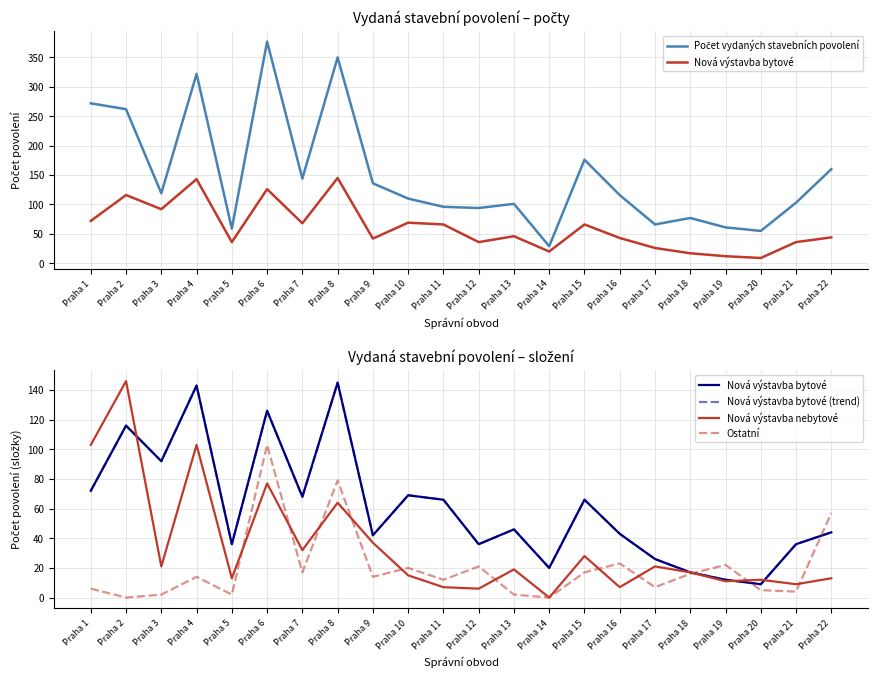

Count the number of data series in this chart.

5